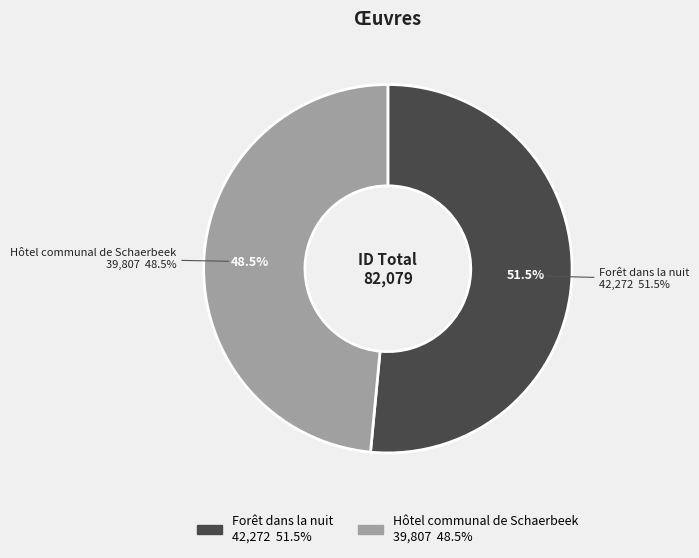

To the nearest percent, what is the average slice percentage?

50%